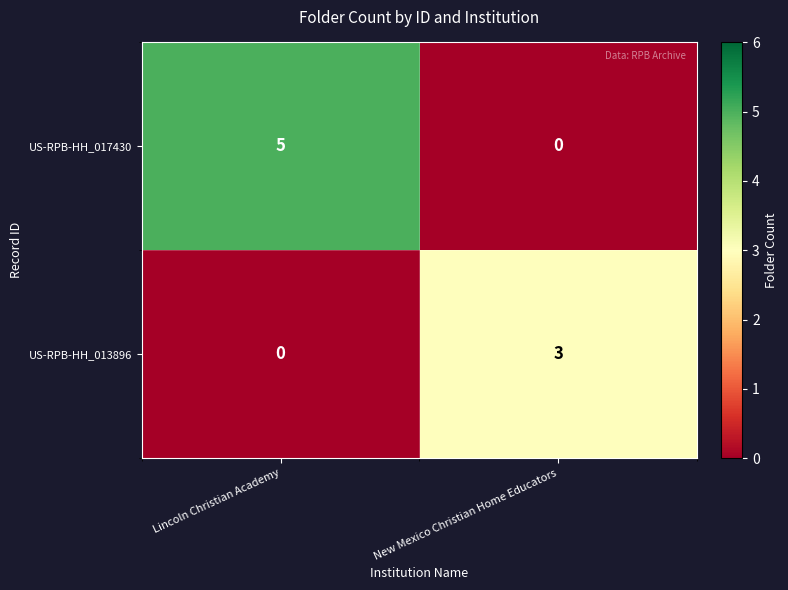

What value does the US-RPB-HH_013896 series have at New Mexico Christian Home Educators?

3